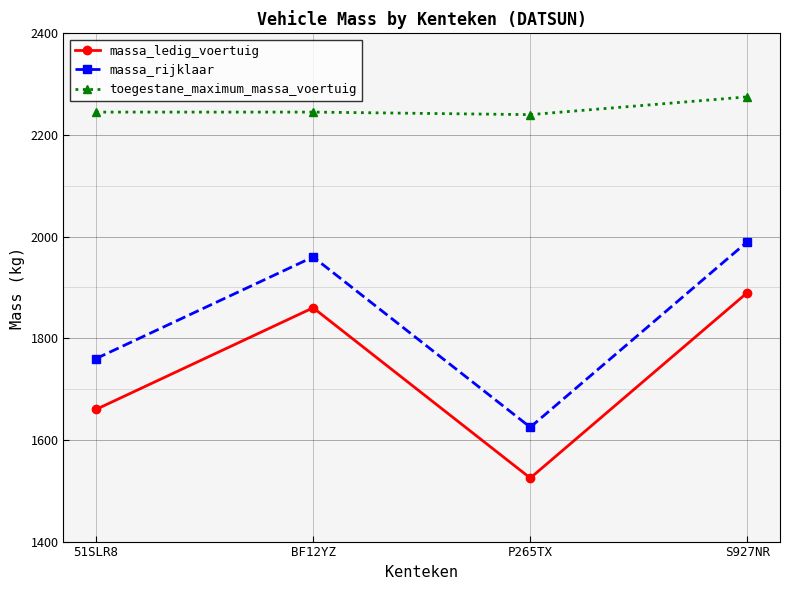

The massa_rijklaar series shows 1960 at BF12YZ. True or false?

True